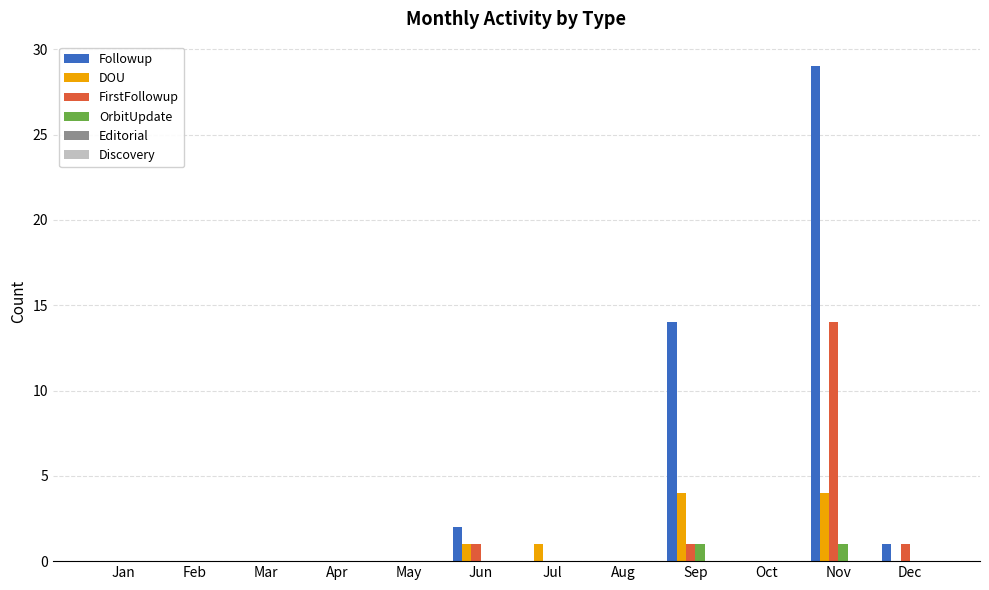

Which category has the highest value across all series?

Nov